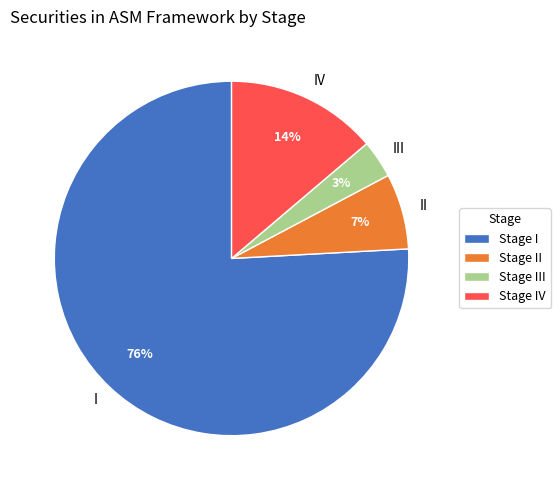

To the nearest percent, what is the average slice percentage?

25%